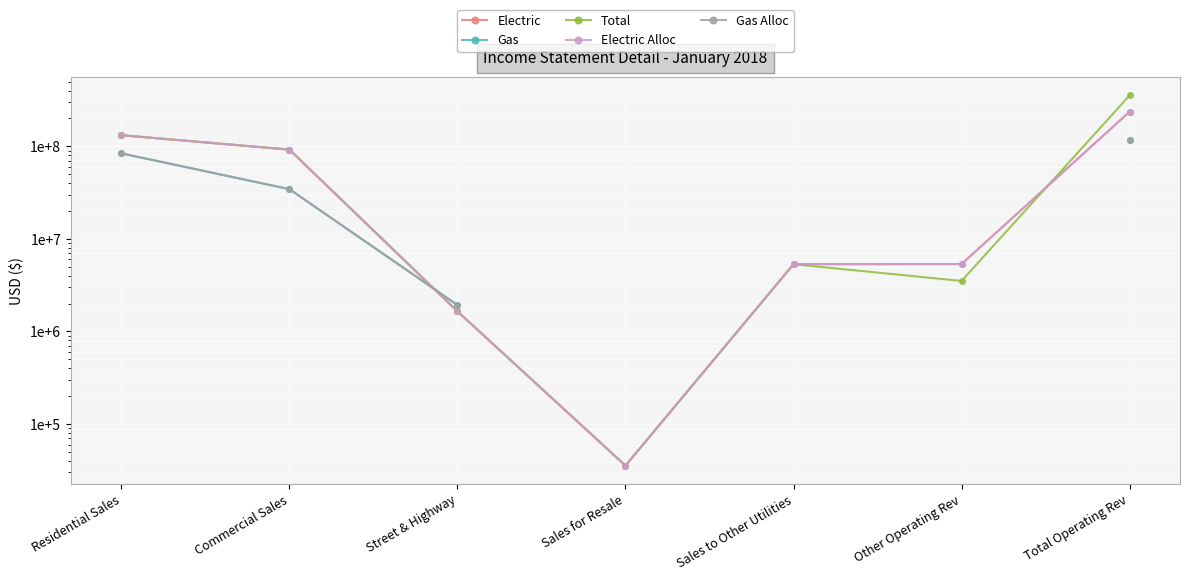

Where is Electric nearest to the value 118271782?

Residential Sales